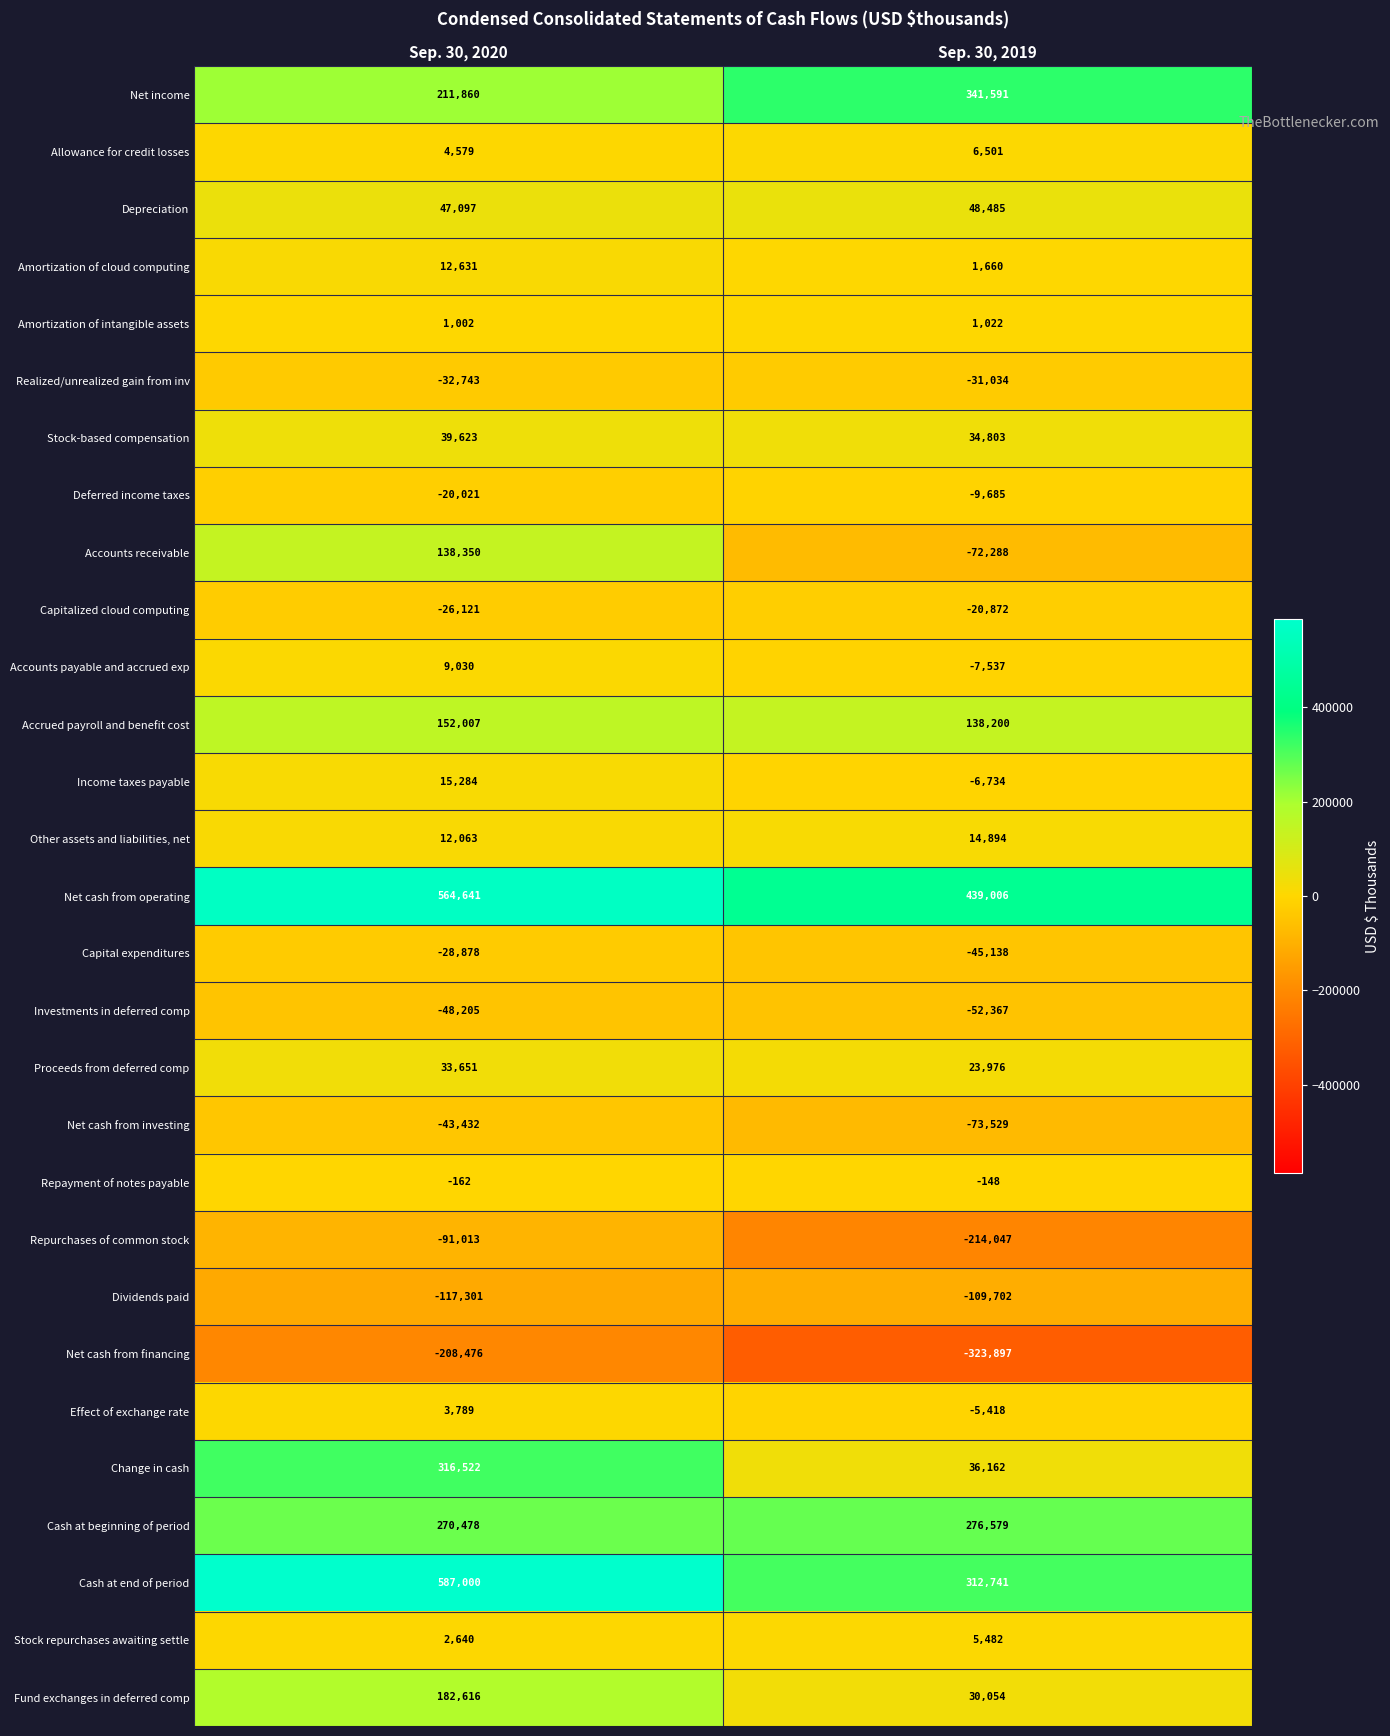

Which category has the highest value across all series?

Sep. 30, 2020